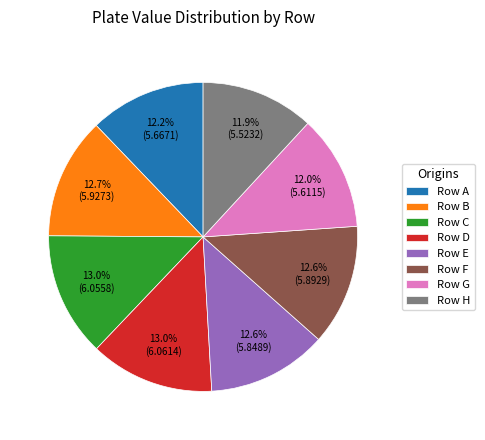

What is the ratio of the value at Row H to the value at Row G?

1.0